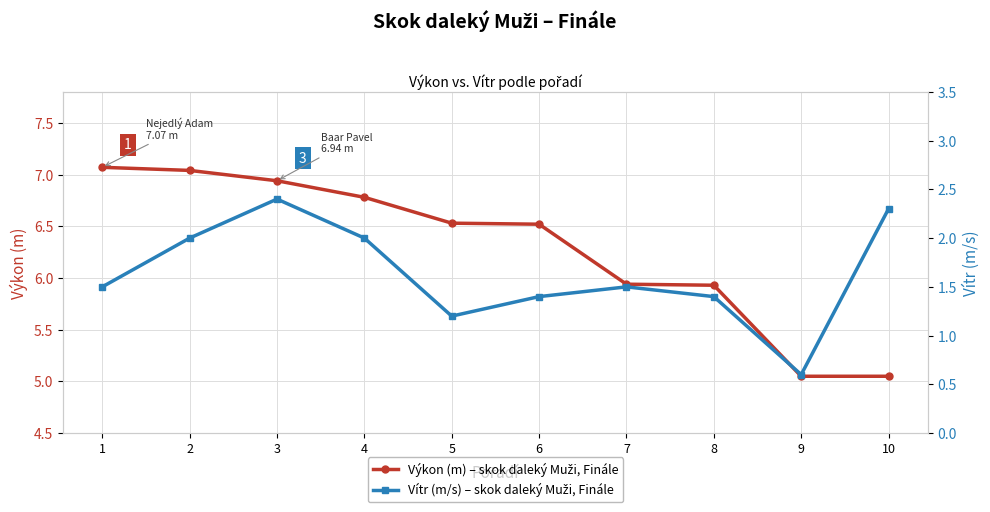

How many categories are shown in the chart?

10